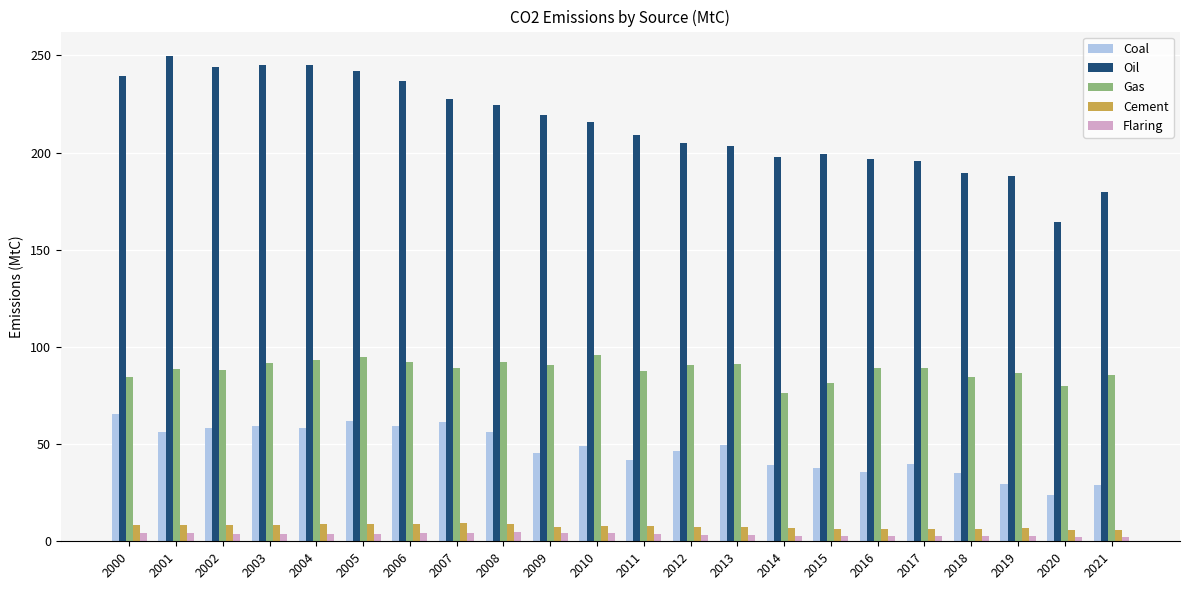

What is the value of the Flaring bar at the 6th from the left?

3.9